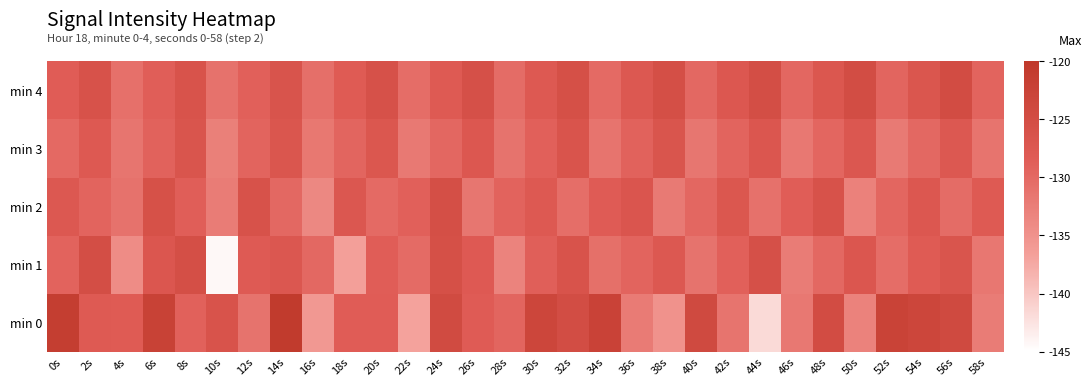

What is the difference between the highest and lowest values at 54s?

0.3